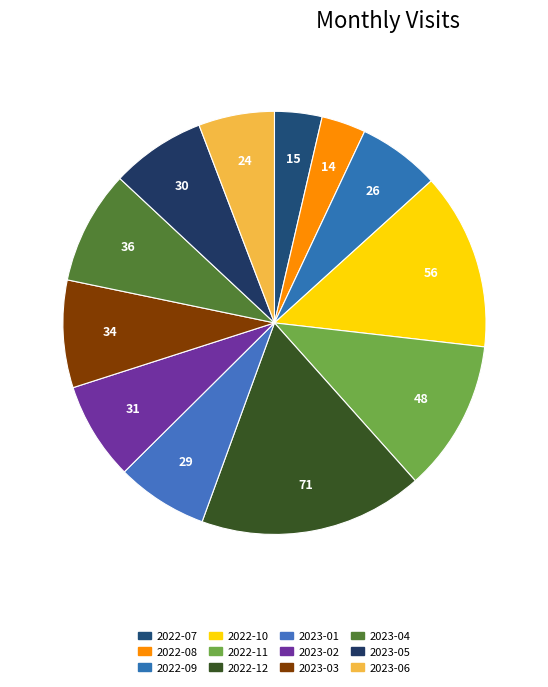

Count the number of slices in the pie.

12